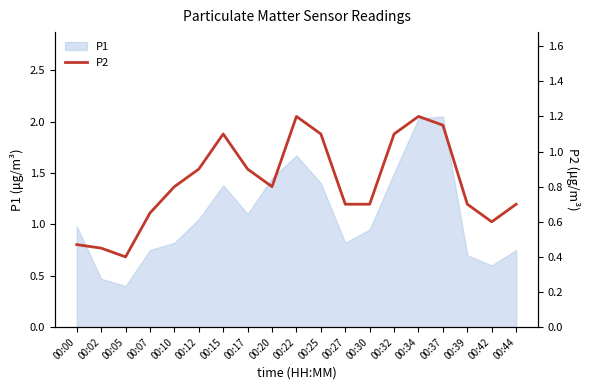

True or false: the data has more than 2 interior local peaks.

True